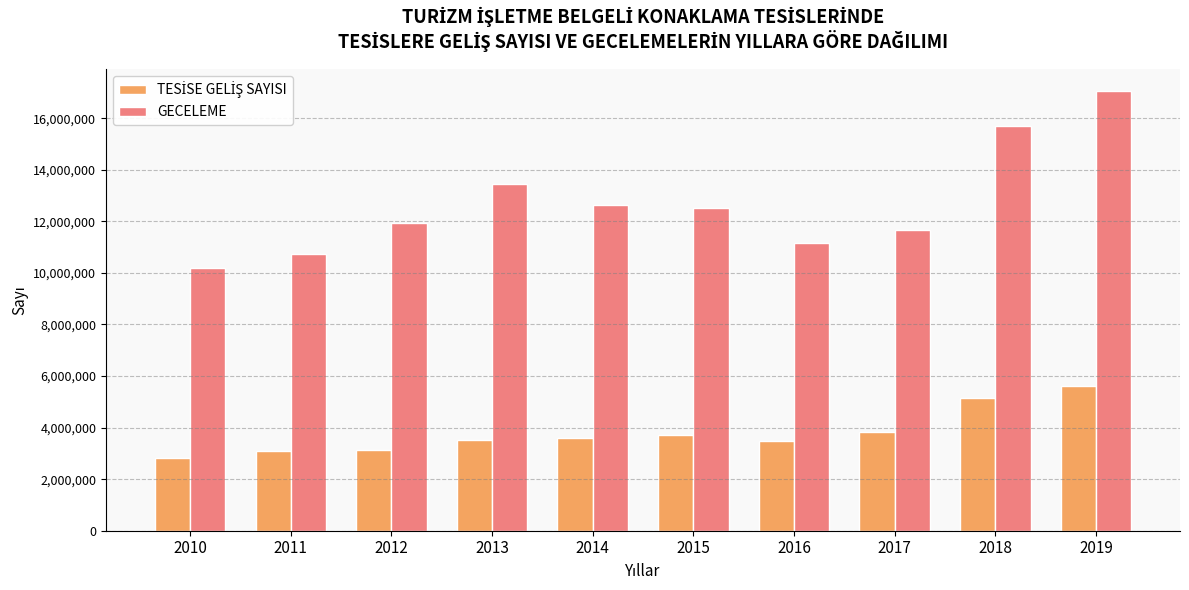

What is the difference between the GECELEME values at 2012 and 2015?

606851